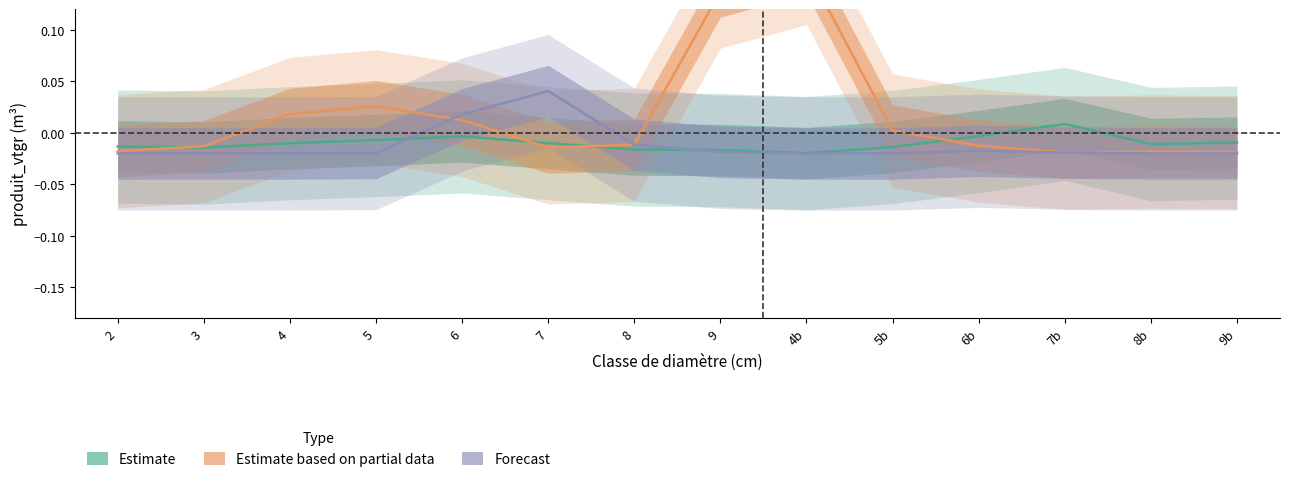

Reading left to right, extract all data points from this chart.

Estimate: -0.0	-0.0	-0.0	-0.0	-0.0	-0.0	-0.0	-0.0	-0.0	-0.0	-0.0	0.0	-0.0	-0.0
Estimate based on partial data: -0.0	-0.0	0.0	0.0	0.0	-0.0	-0.0	0.1	0.2	0.0	-0.0	-0.0	-0.0	-0.0
Forecast: -0.0	-0.0	-0.0	-0.0	0.0	0.0	-0.0	-0.0	-0.0	-0.0	-0.0	-0.0	-0.0	-0.0